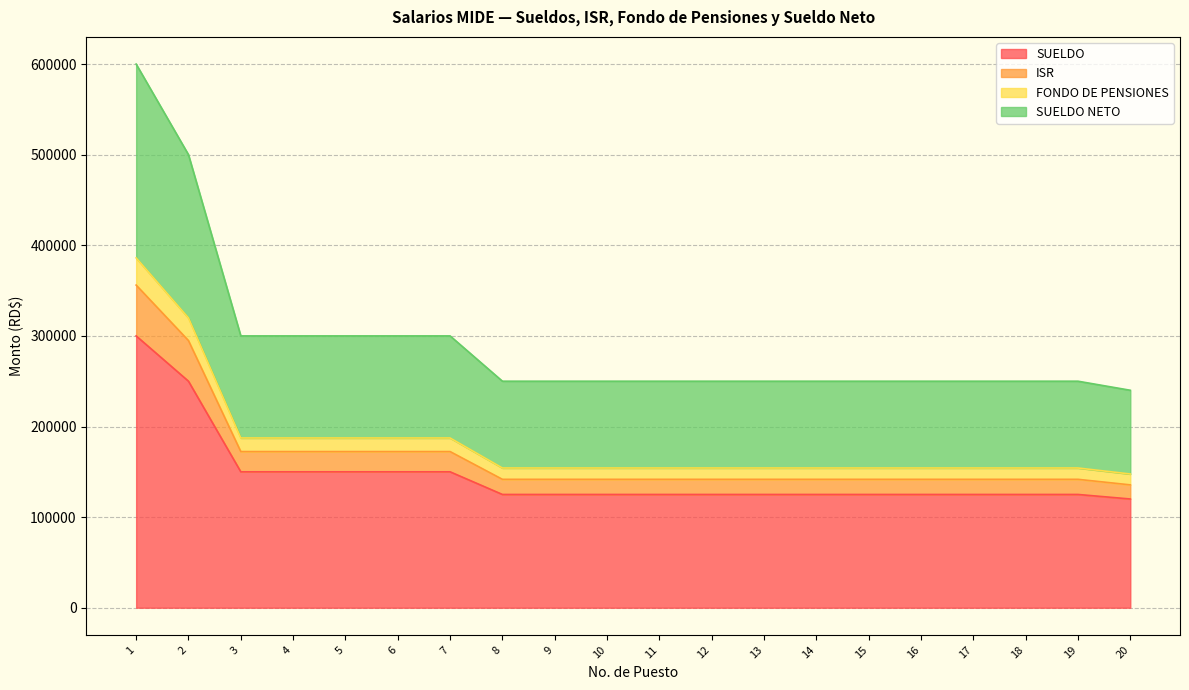

Which label corresponds to the smallest value in the chart?

20